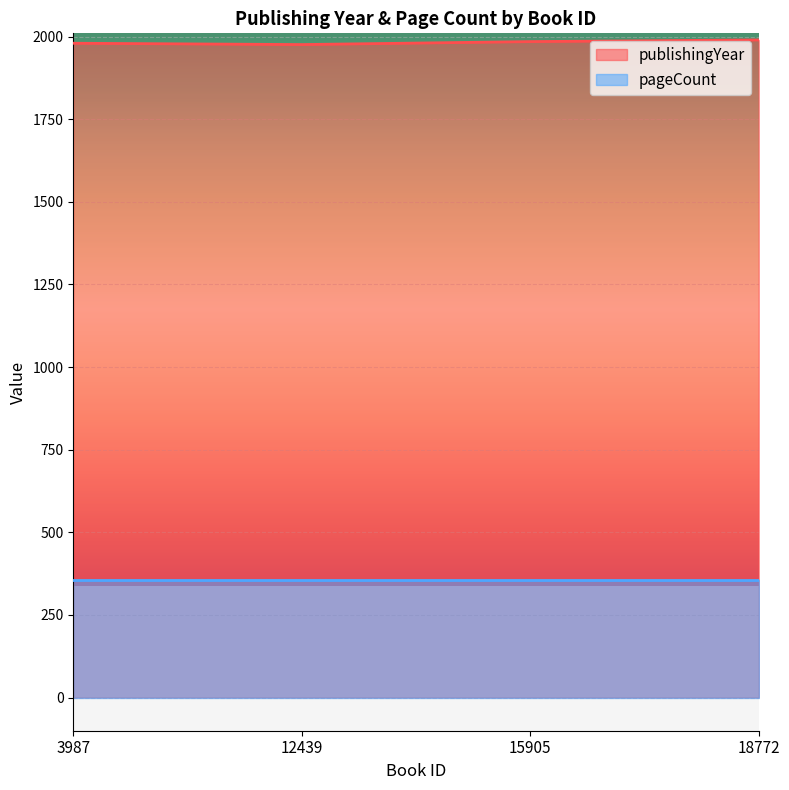

How many values are between 1980 and 1990?

3